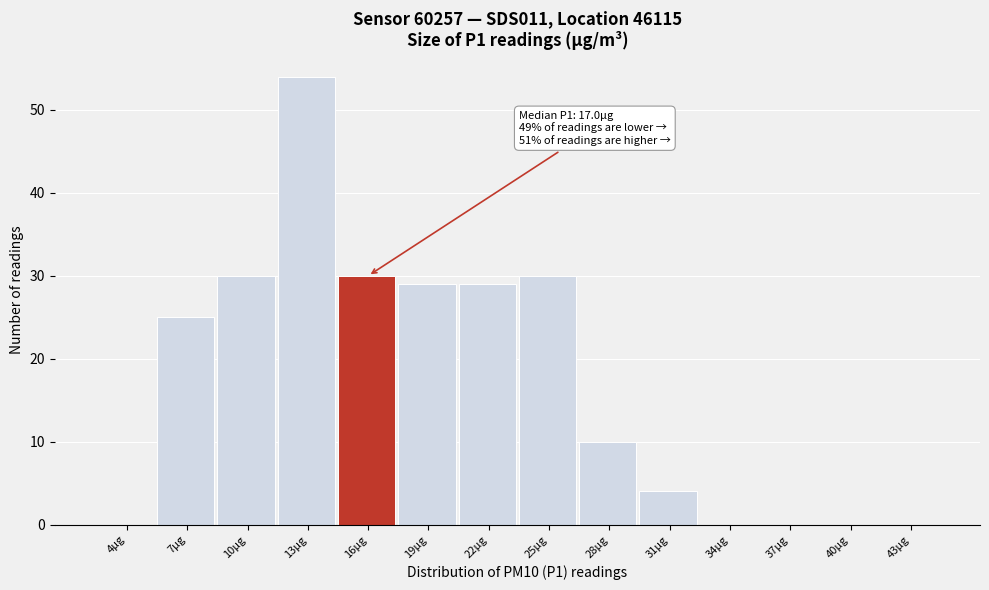

Reading left to right, list all the values displayed in this chart.

4µg=0	7µg=25	10µg=30	13µg=54	16µg=30	19µg=29	22µg=29	25µg=30	28µg=10	31µg=4	34µg=0	37µg=0	40µg=0	43µg=0